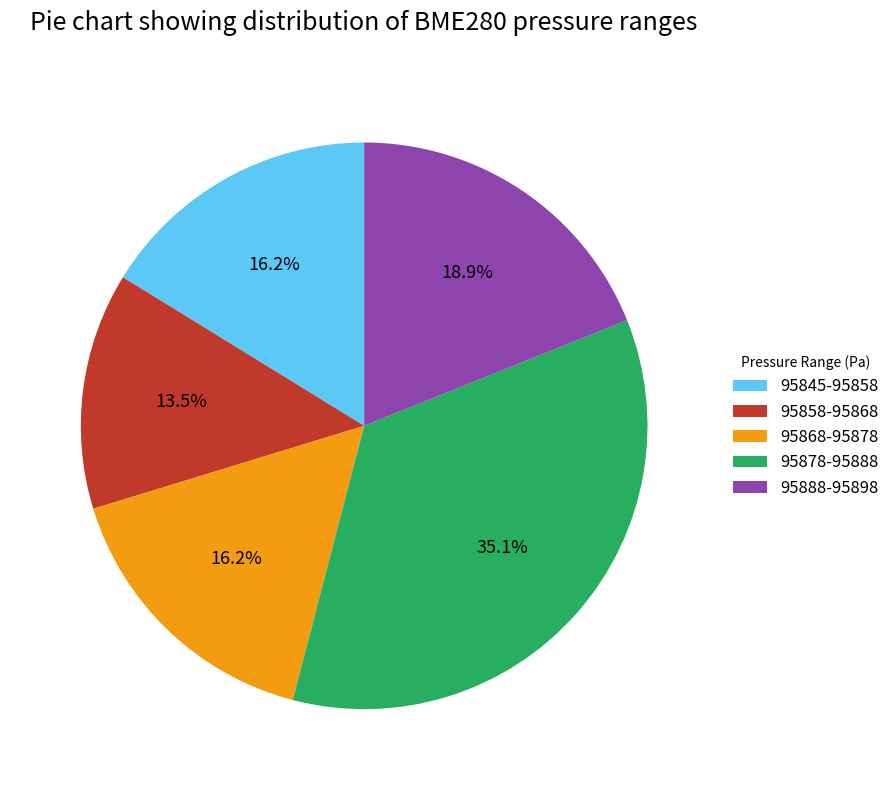

To the nearest percent, what is the average slice percentage?

20%